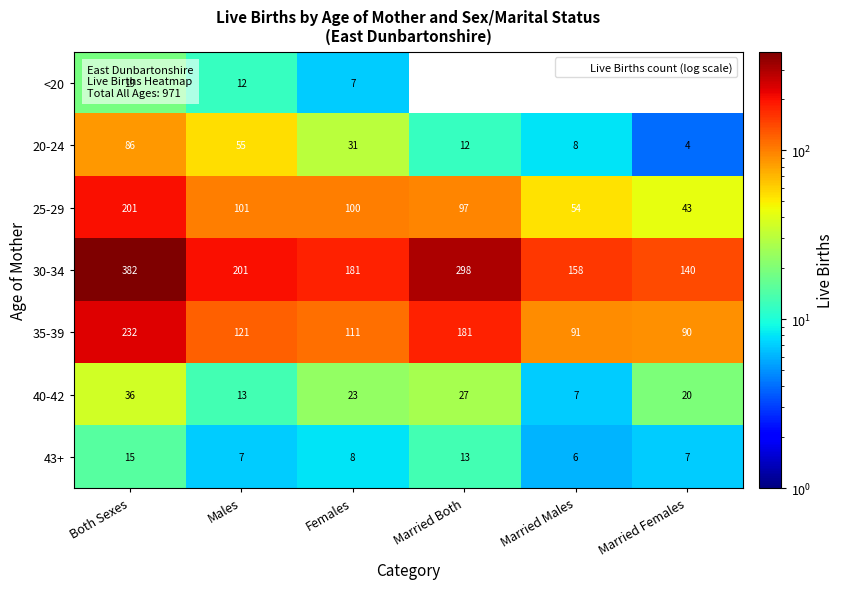

Which has a higher value, Married Females or Both Sexes?

Both Sexes